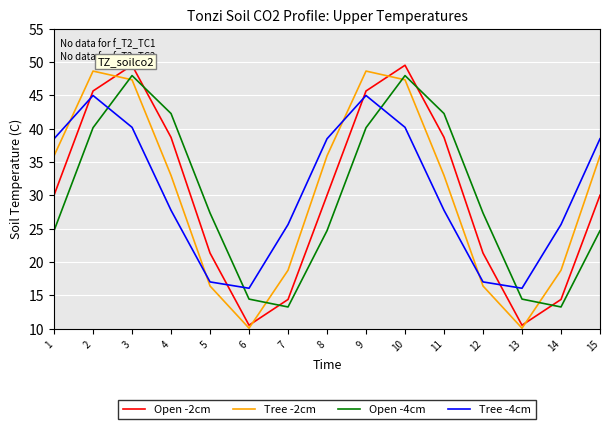

Which series has the widest spread of values?

Open -2cm